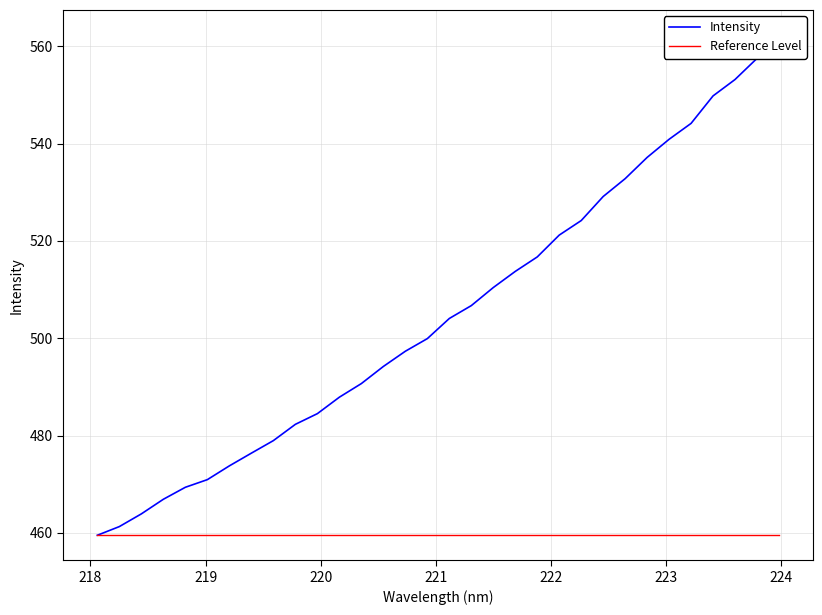

How many data points does each series have?

32